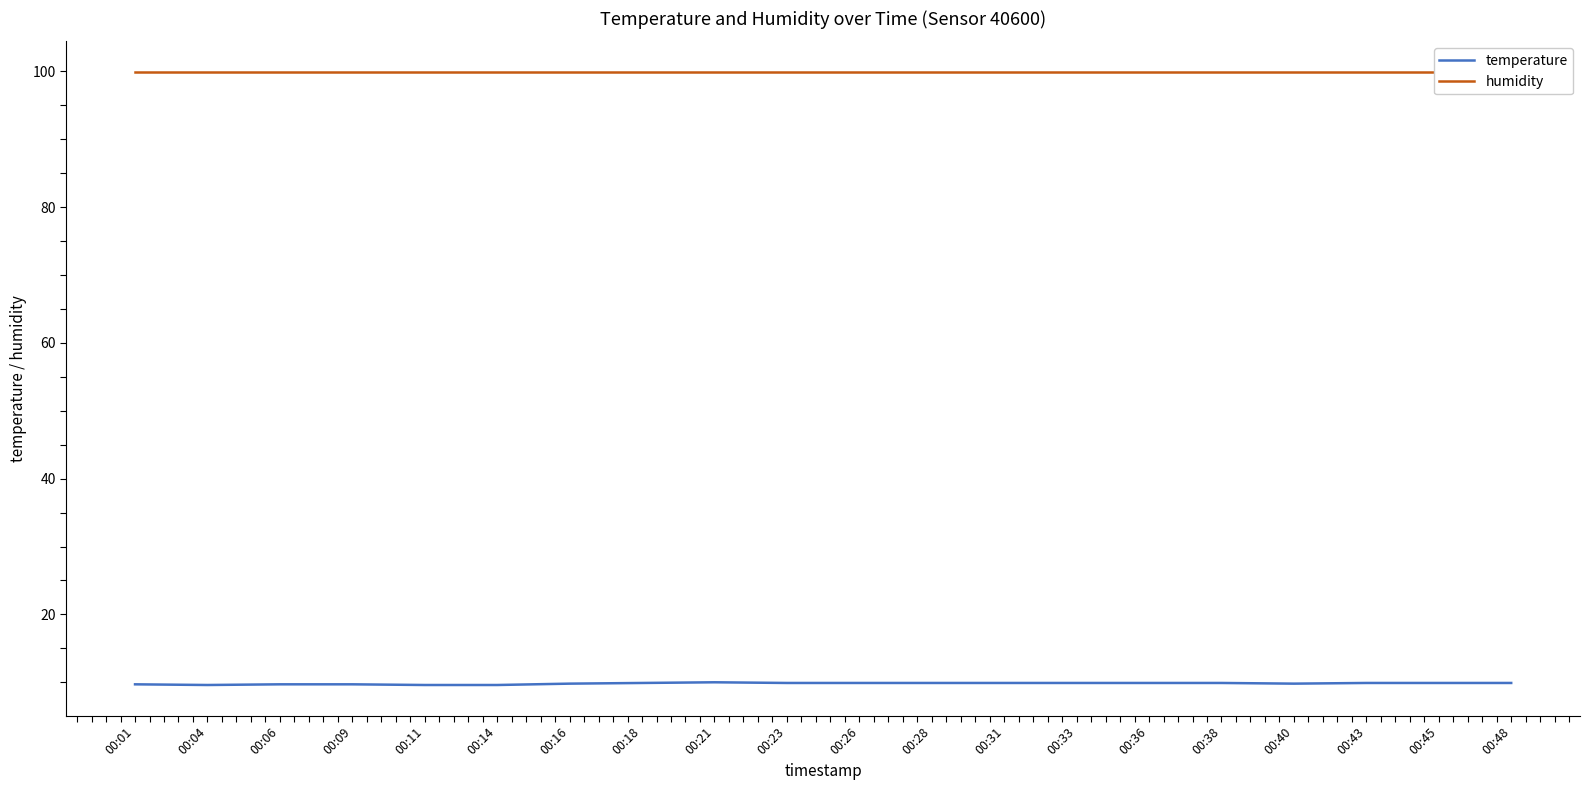

What is the total value across all series at 00:18?

109.8